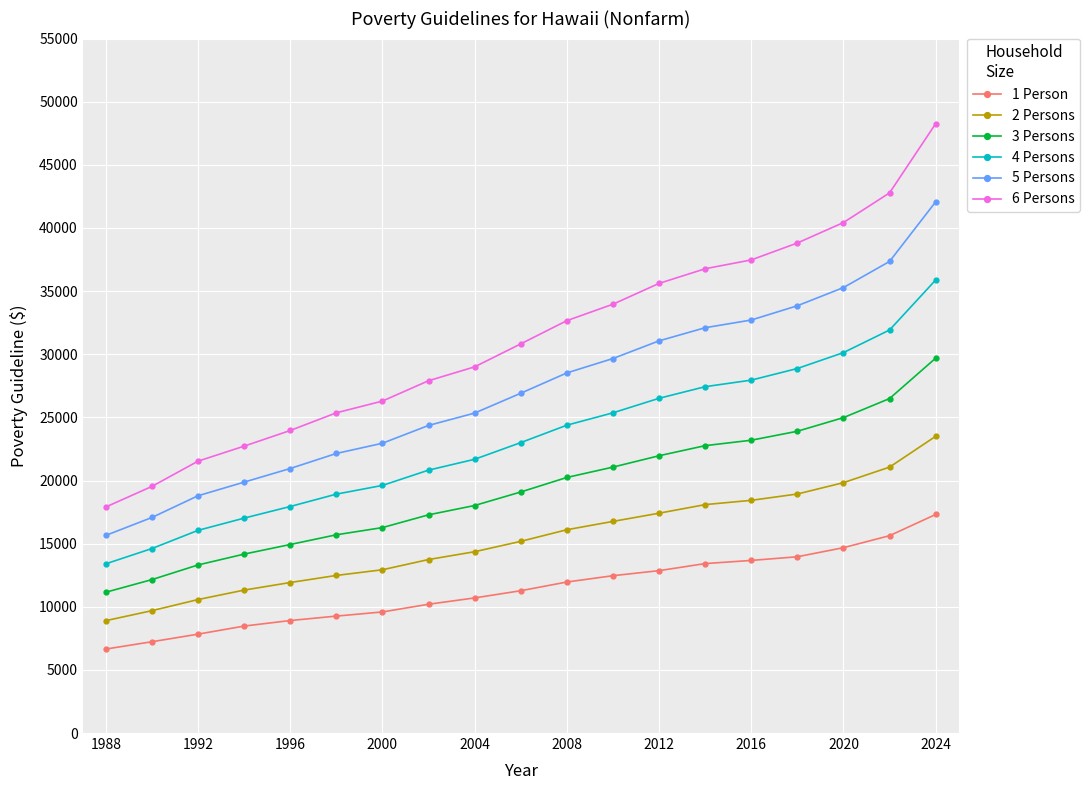

Which series has the largest total across all categories?

6 Persons